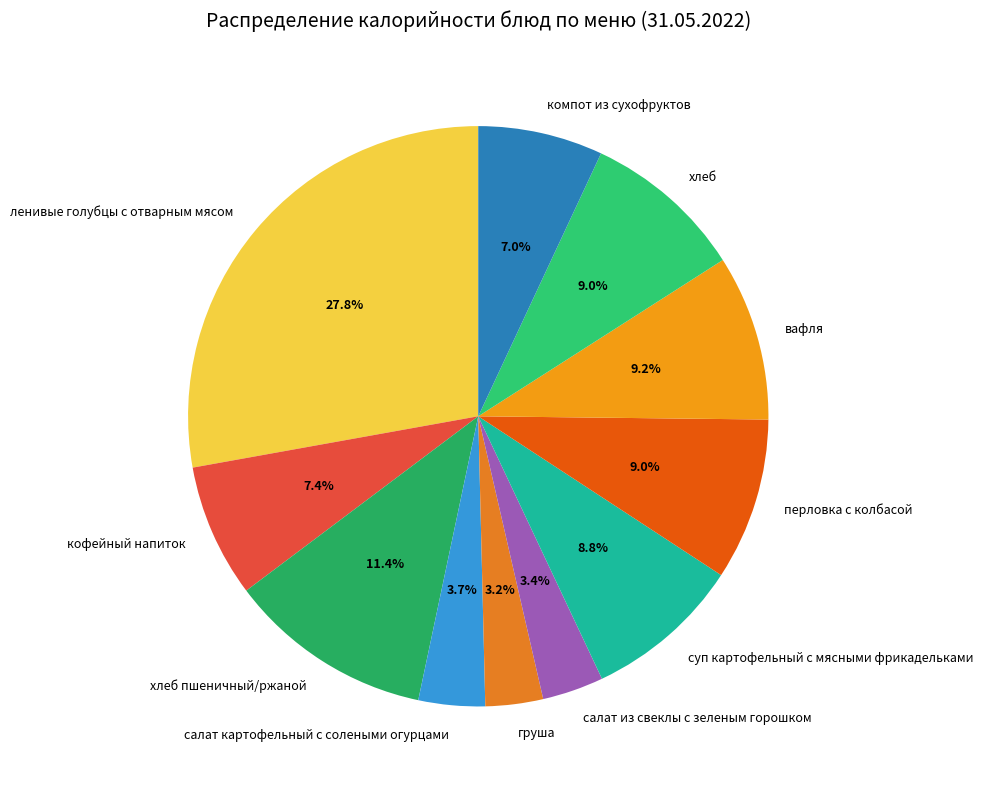

Is there any slice that represents more than half of the pie?

No